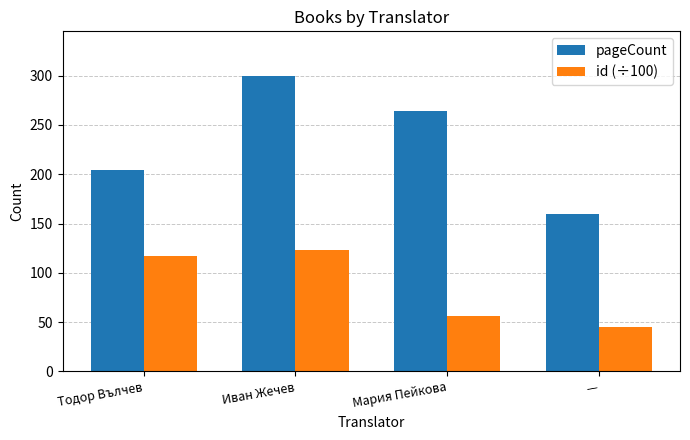

Is it true that pageCount equals 264 at Мария Пейкова?

True